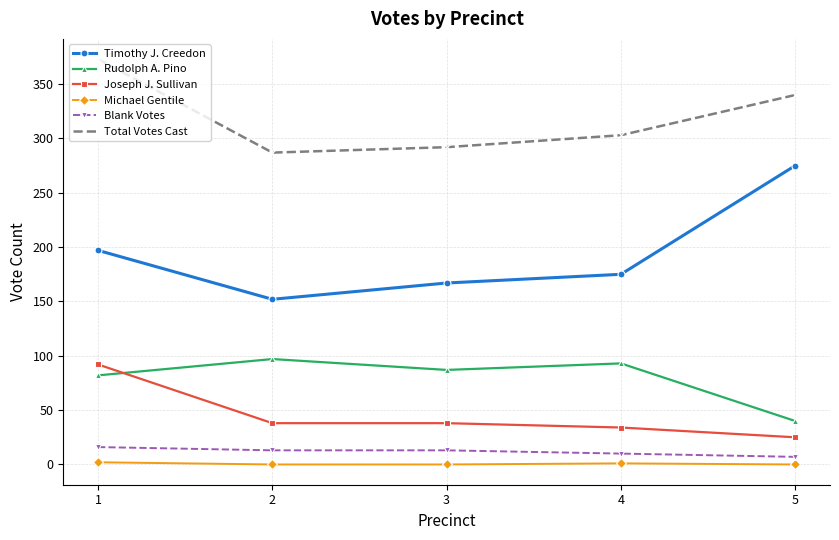

True or false: Rudolph A. Pino has a value of 47 at 1.

False